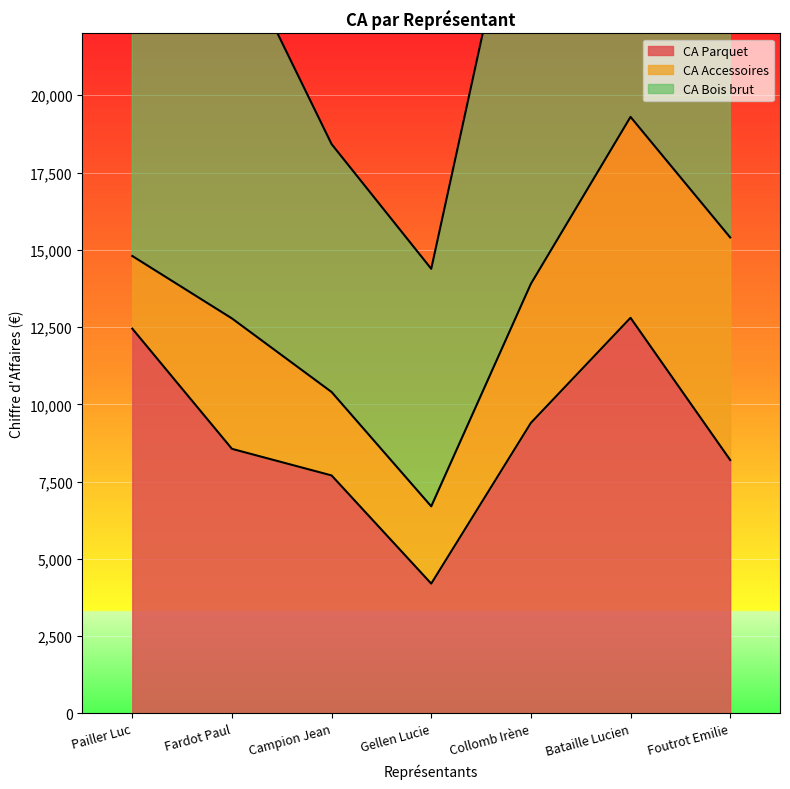

How many interior local valleys does the CA Bois brut series have?

1